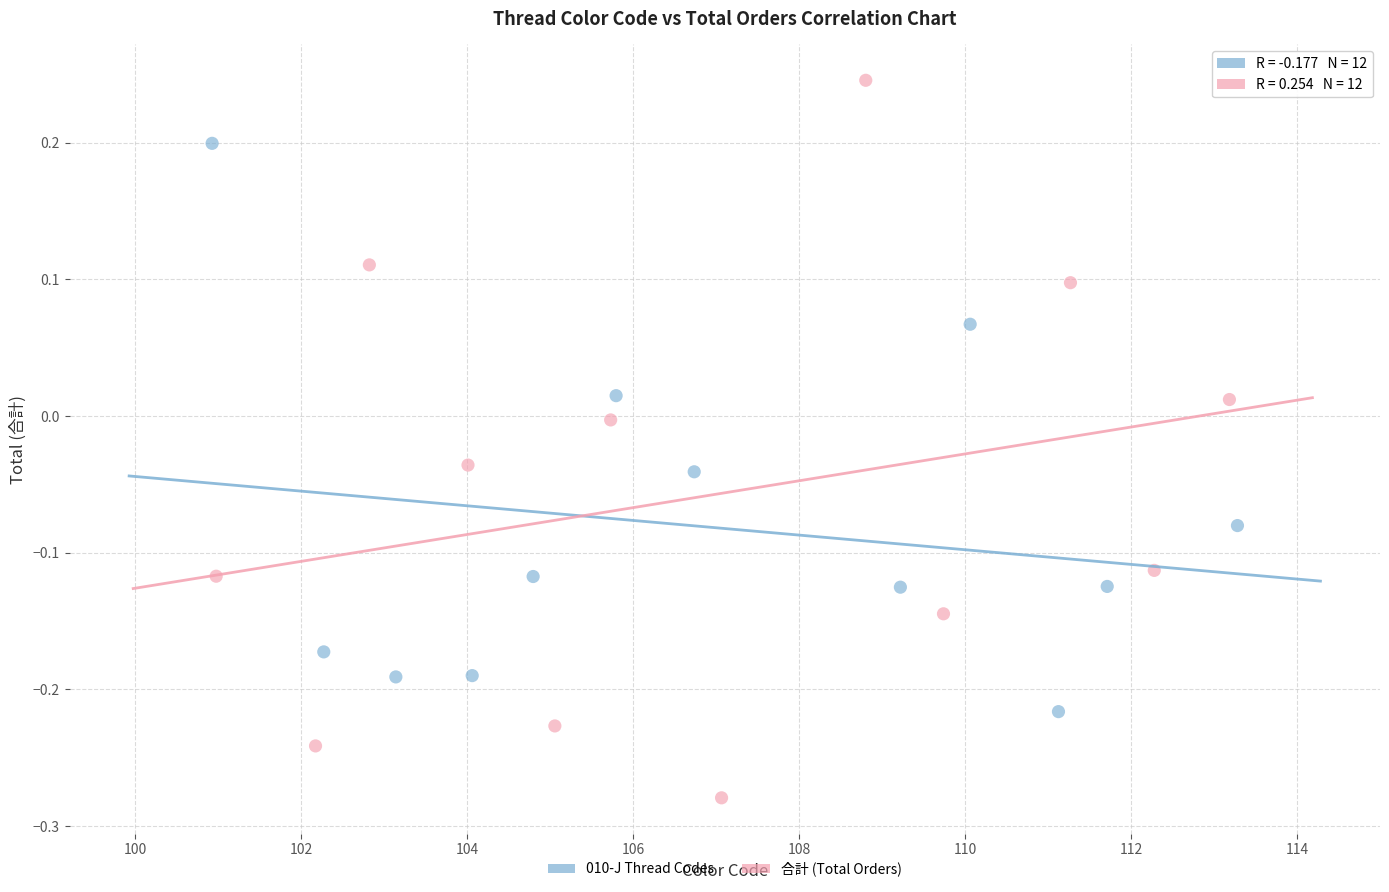

Which series reaches the maximum Y coordinate?

合計 (Total Orders)